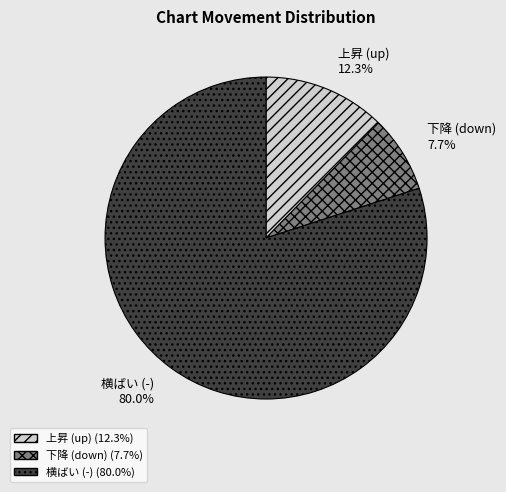

Does any single category account for the majority?

Yes